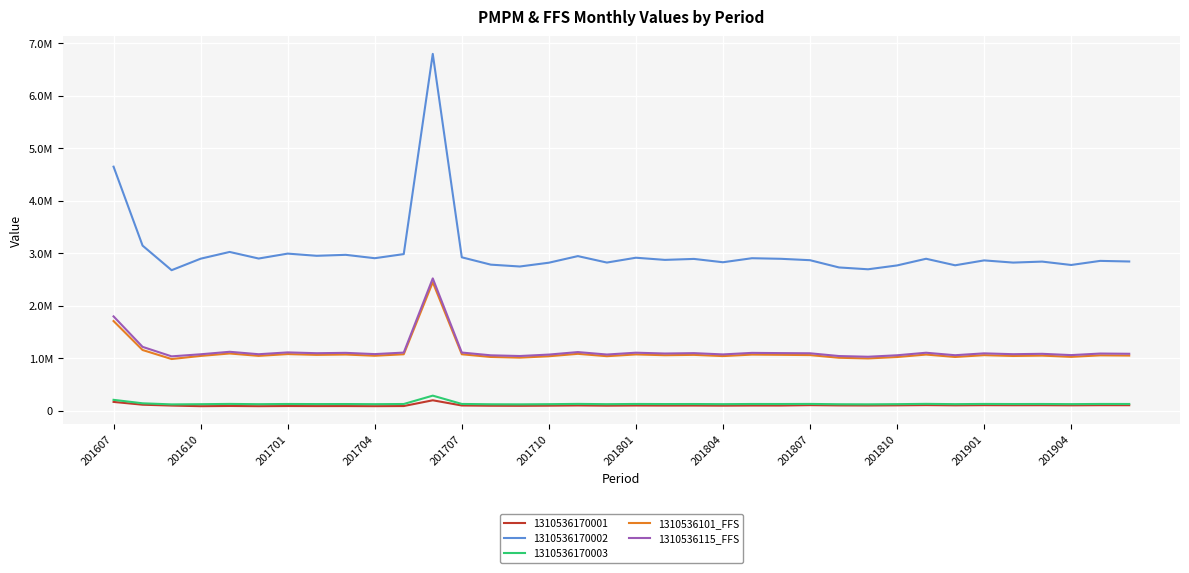

True or false: 1310536115_FFS and 1310536101_FFS cross at least once.

False